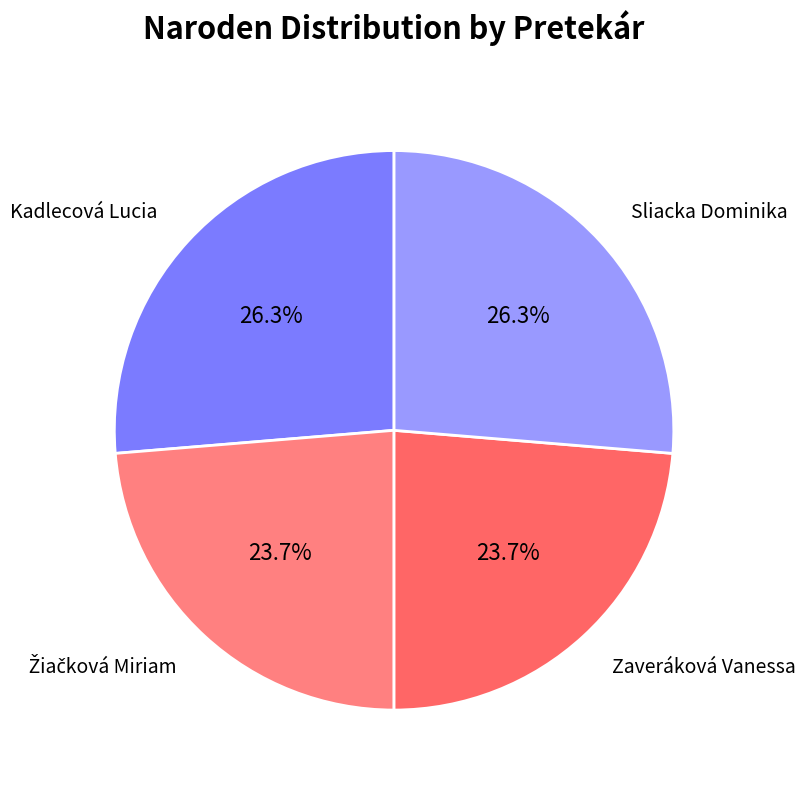

How many slices are in this pie chart?

4